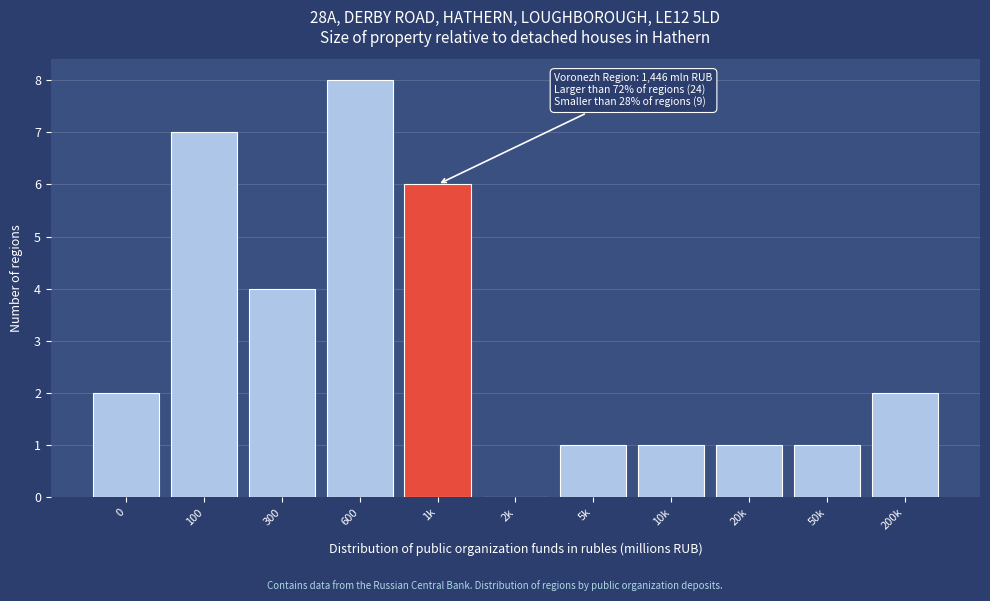

Reading right to left, list all the values displayed in this chart.

200k=2	50k=1	20k=1	10k=1	5k=1	2k=0	1k=6	600=8	300=4	100=7	0=2